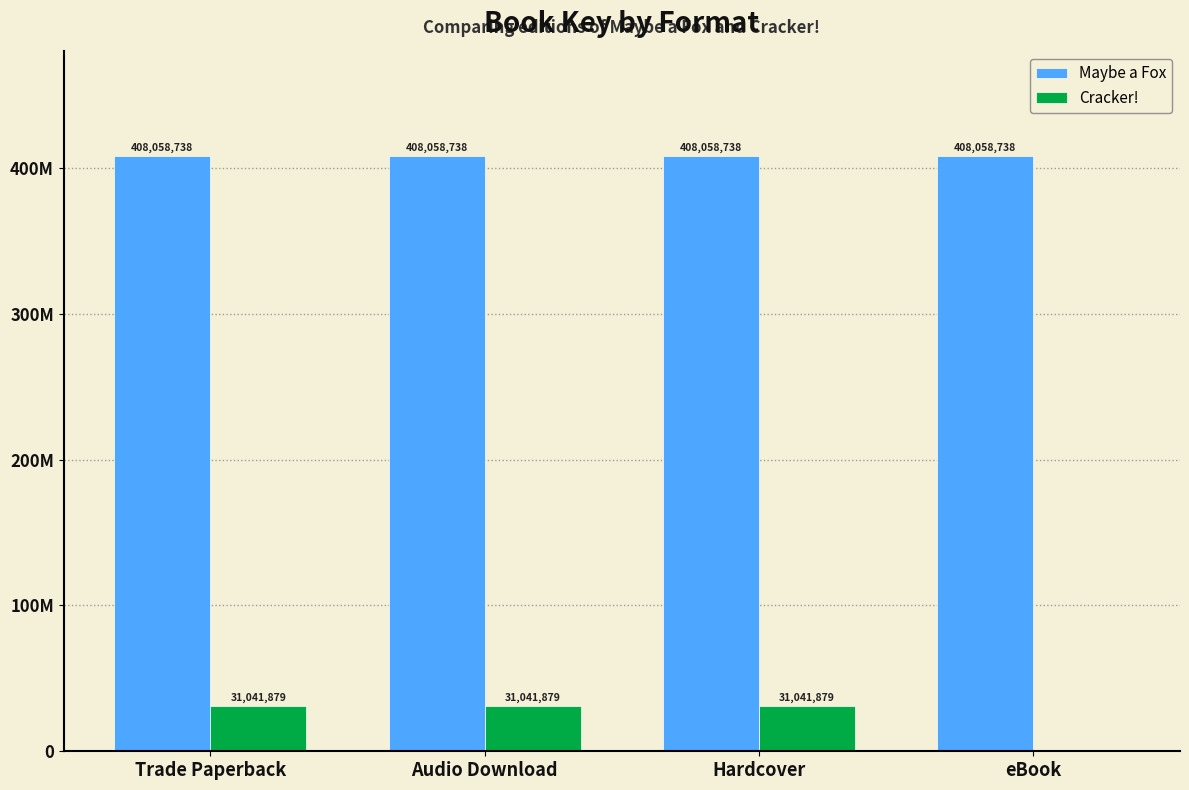

Where is Maybe a Fox nearest to the value 408058738?

Trade Paperback